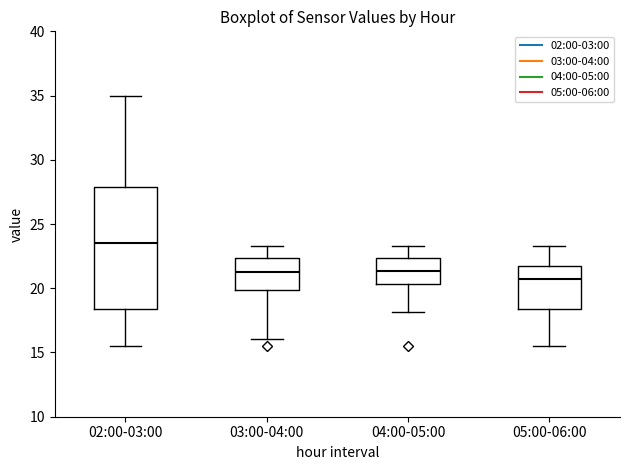

Which box has the highest median line?

02:00-03:00